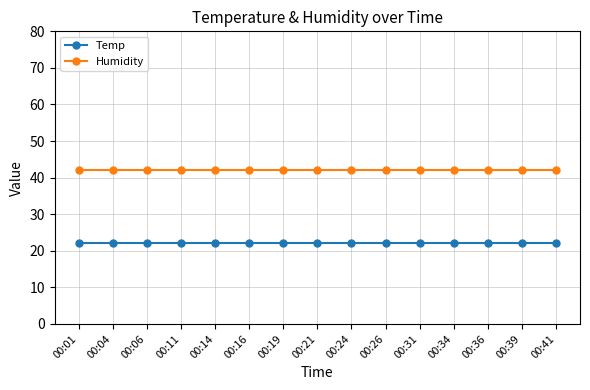

What is the lowest value of the Humidity series?

42